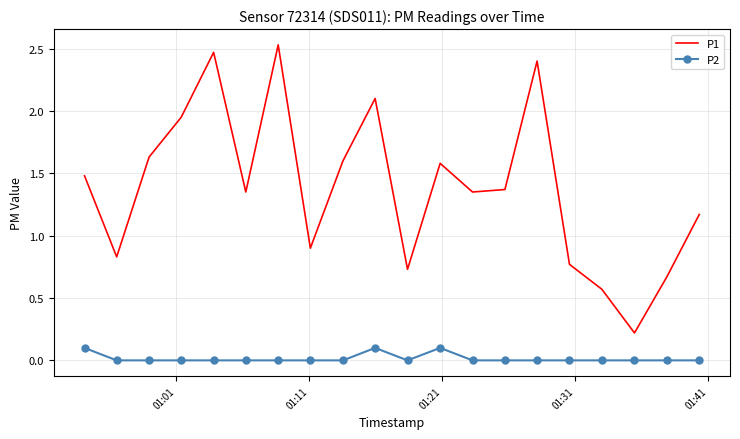

What is the sum of all P2 values?

0.3